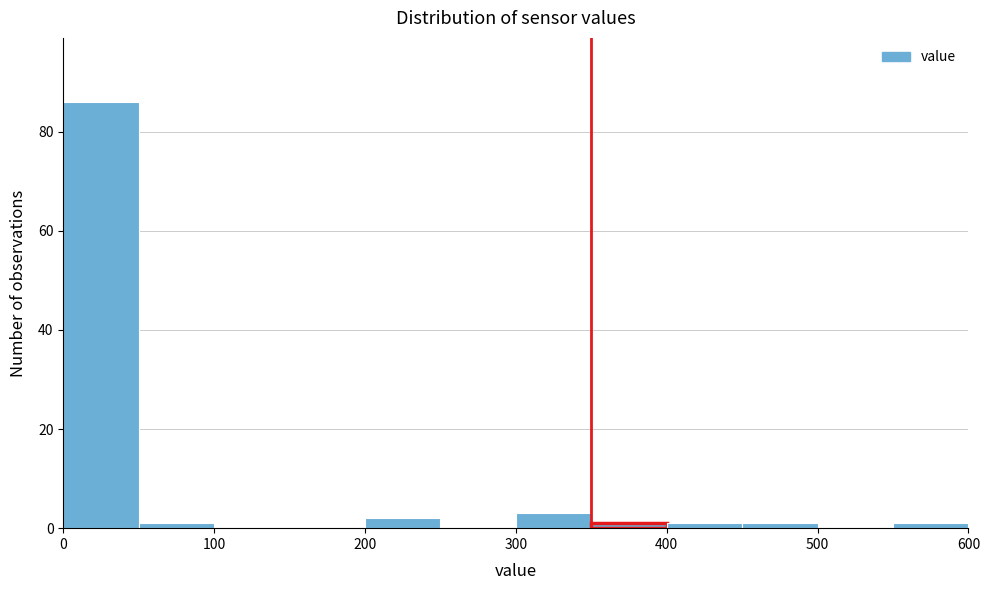

How tall is the bar that spans 200 to 250 on the x-axis? The values are not printed on the chart, so give them approximately, as read against the axis.

2